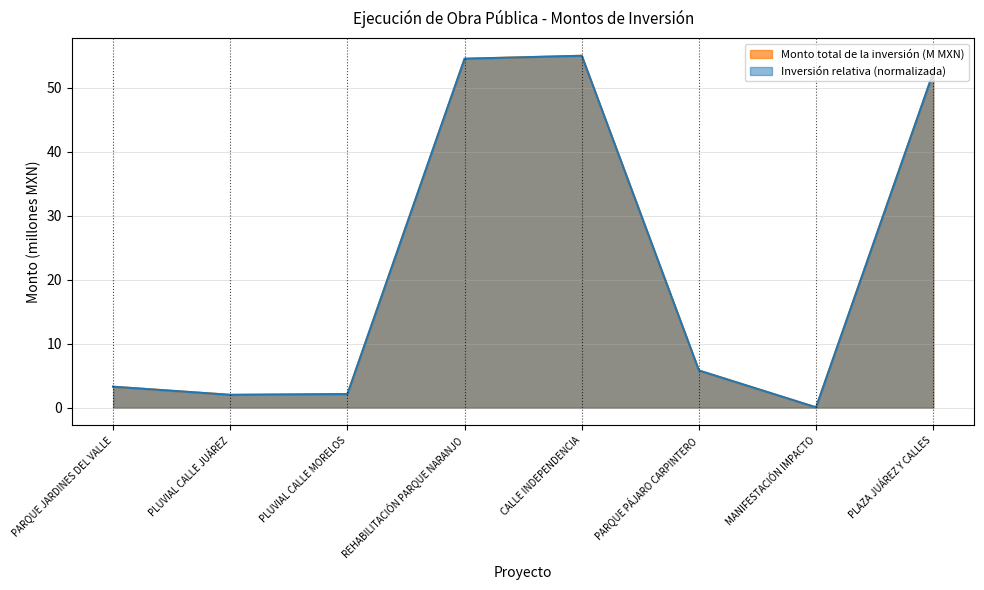

What is the difference between the maximum and minimum values in the Normalized Investment series?

54.9